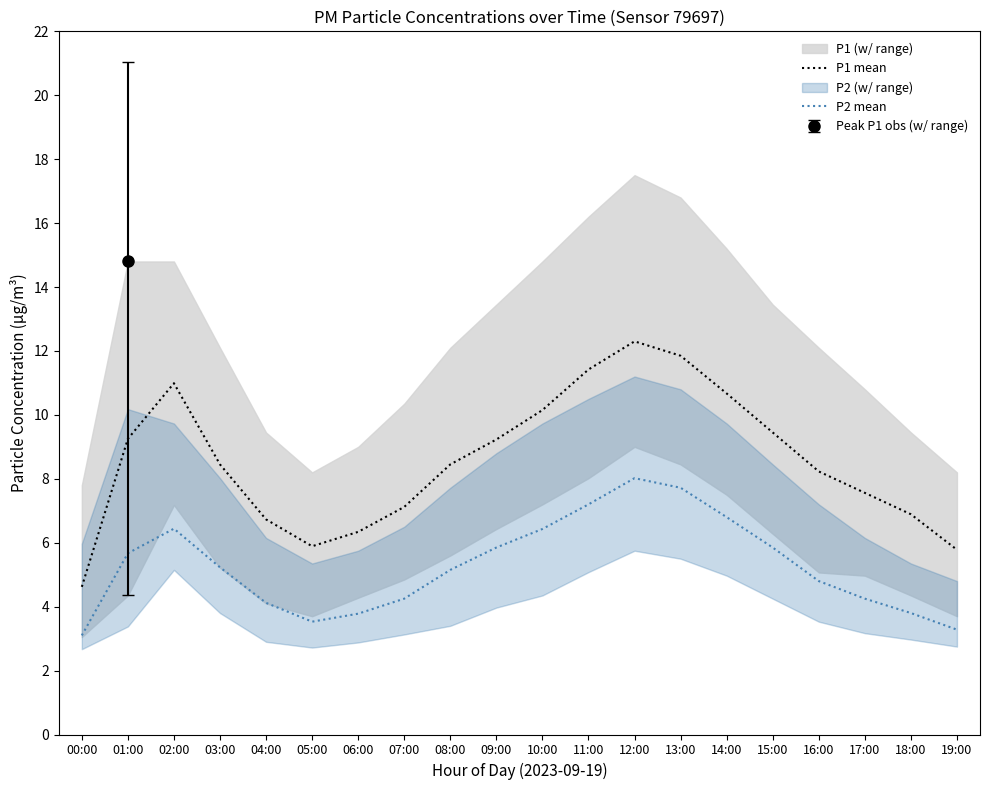

What is the sum of the P1 mean values at 15:00 and 17:00?

17.0